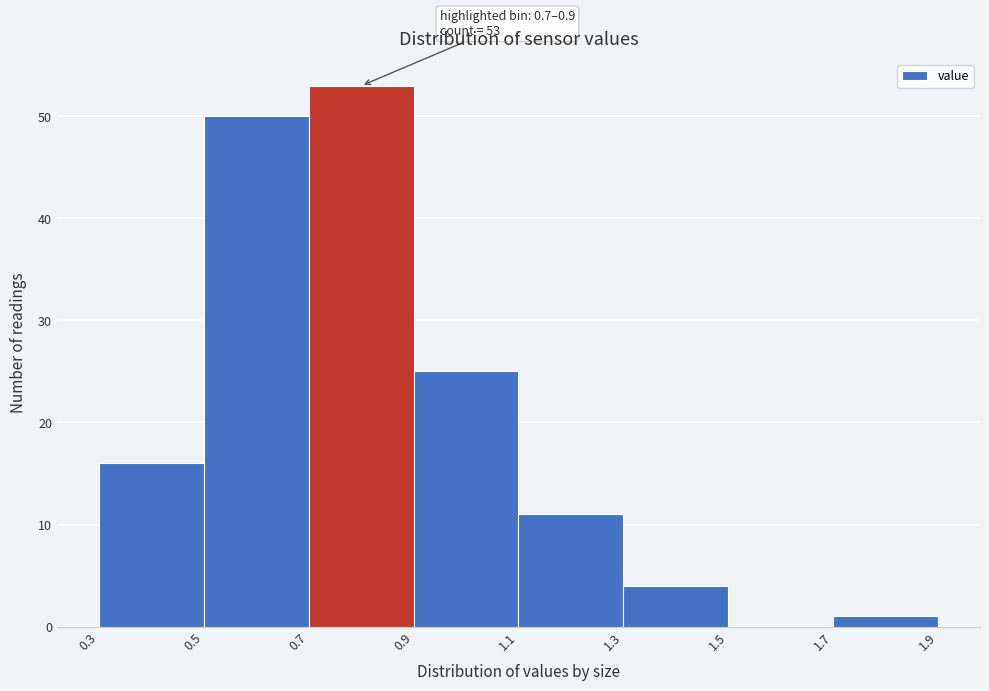

Which range on the x-axis has the tallest bar?

0.7 to 0.9